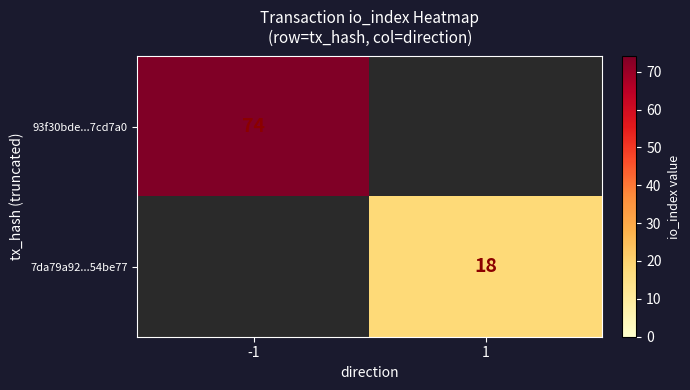

How many categories are shown in the chart?

2